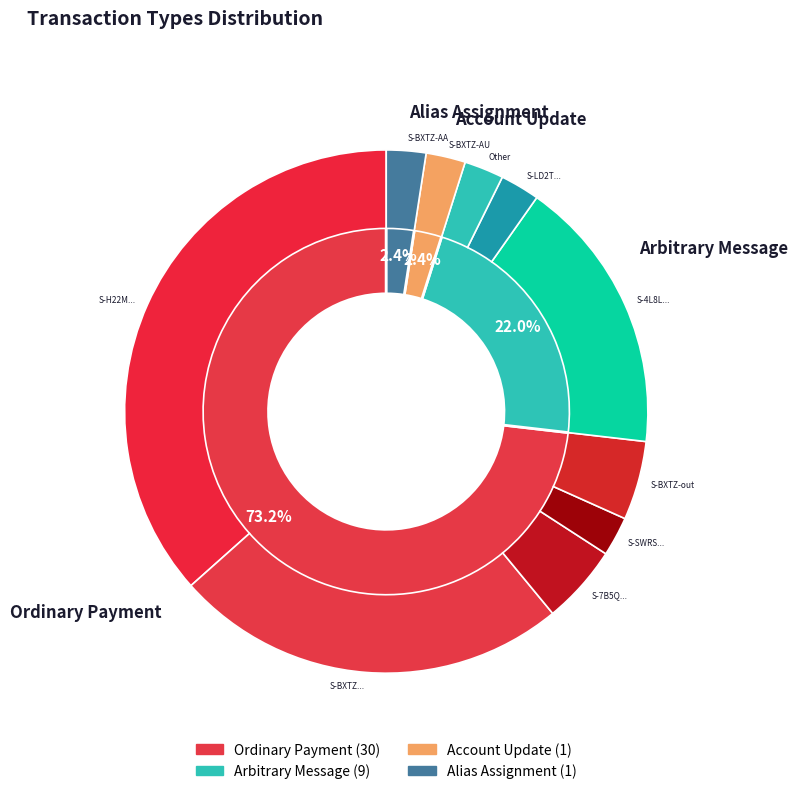

Between Alias Assignment and Arbitrary Message, which is larger?

Arbitrary Message